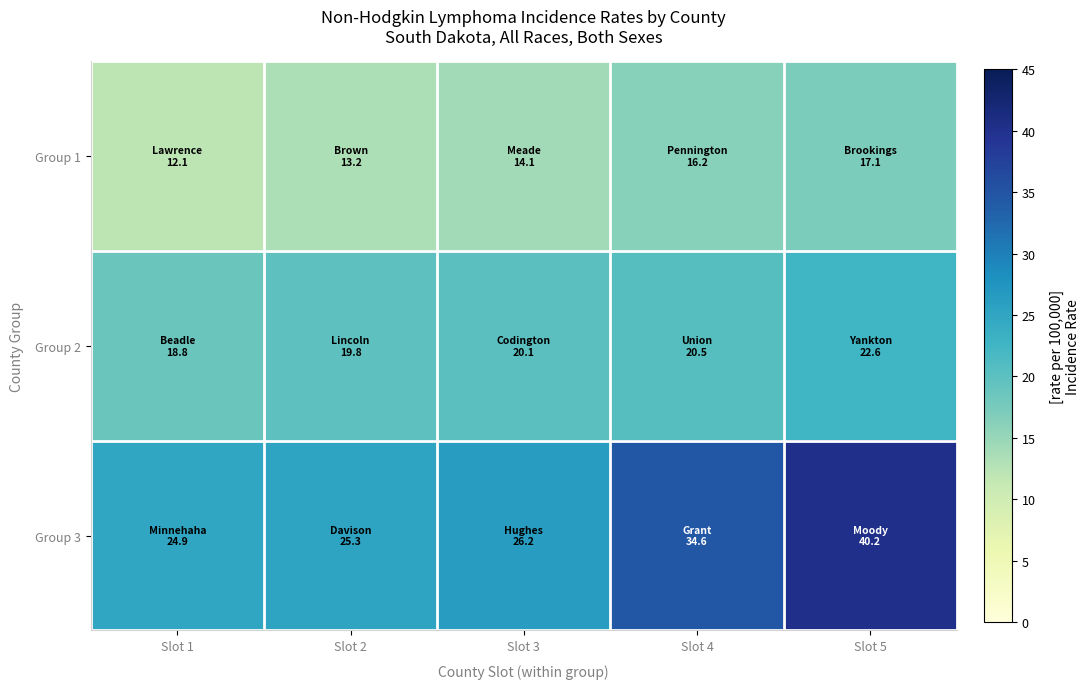

Rank the series at Slot 5 from lowest to highest value.

Group 1, Group 2, Group 3